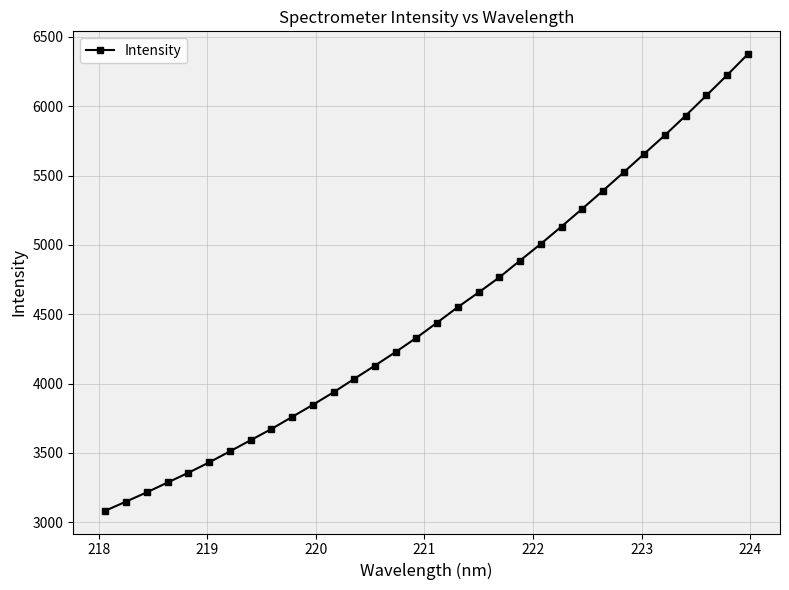

What is the value of the 17th point from the left?

4439.9